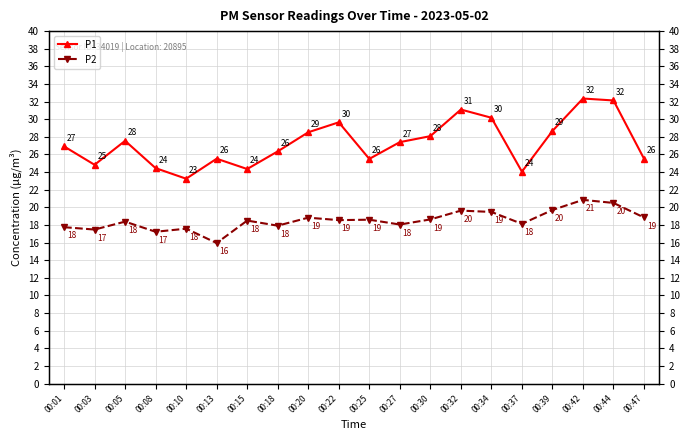

Between 00:08 and 00:10, which is larger?

00:08